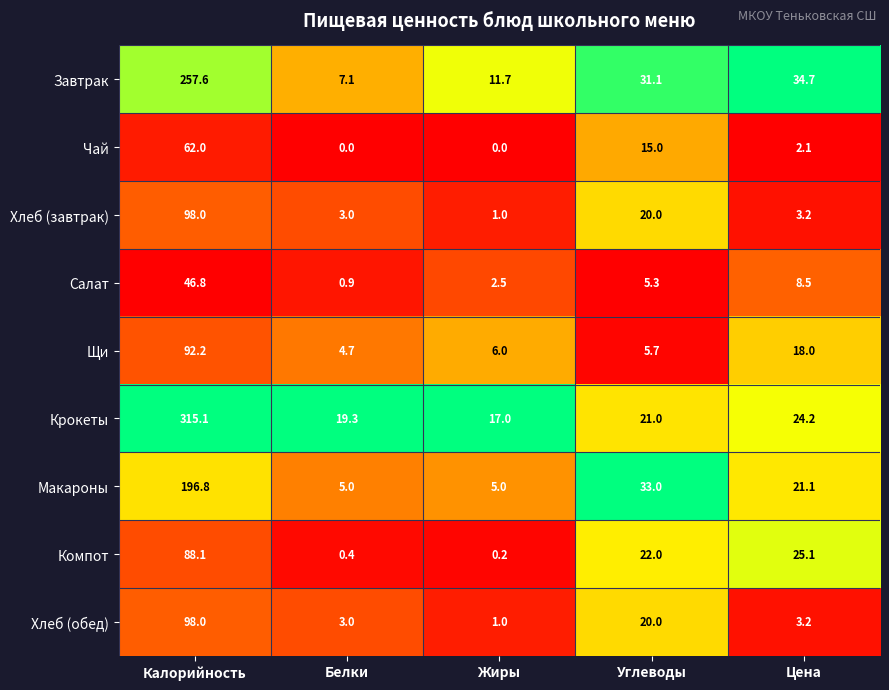

What is the approximate value of Завтрак at Калорийность?

257.6